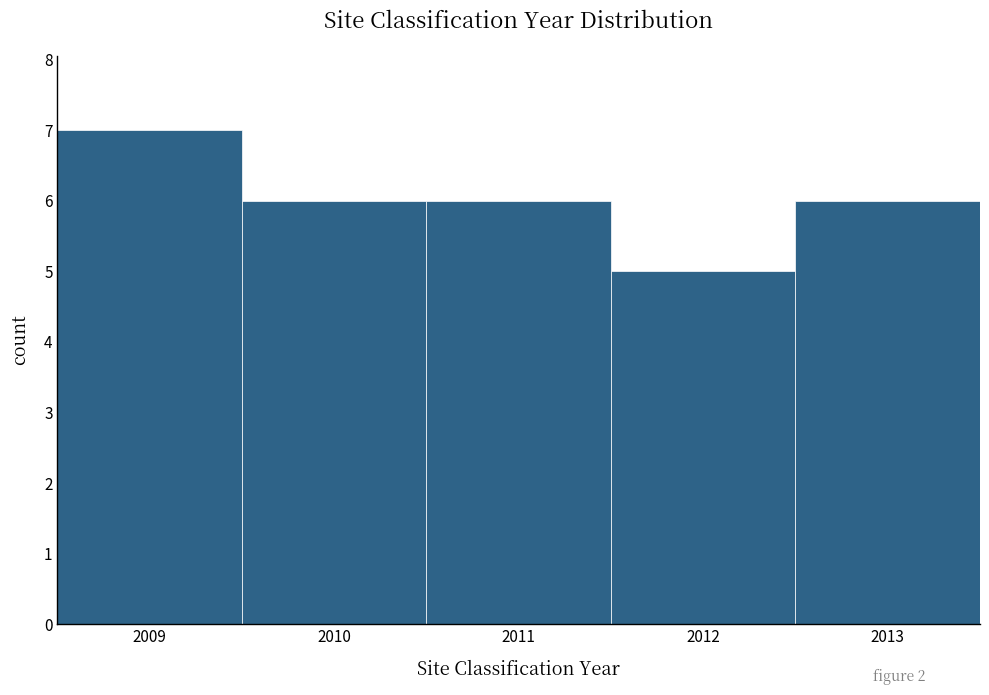

How tall is the bar that spans 2008.5 to 2009.5 on the x-axis? The values are not printed on the chart, so give them approximately, as read against the axis.

7